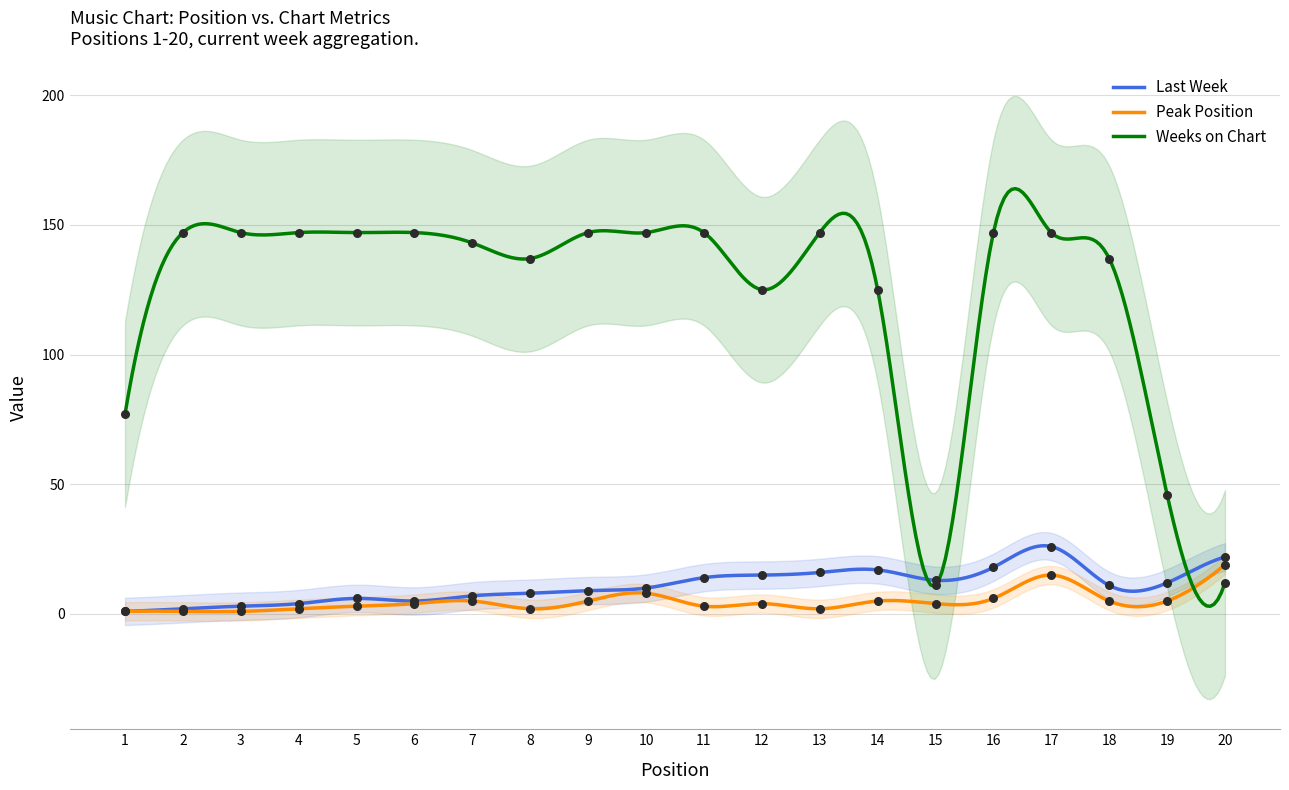

Which series has the largest total across all categories?

Weeks on Chart